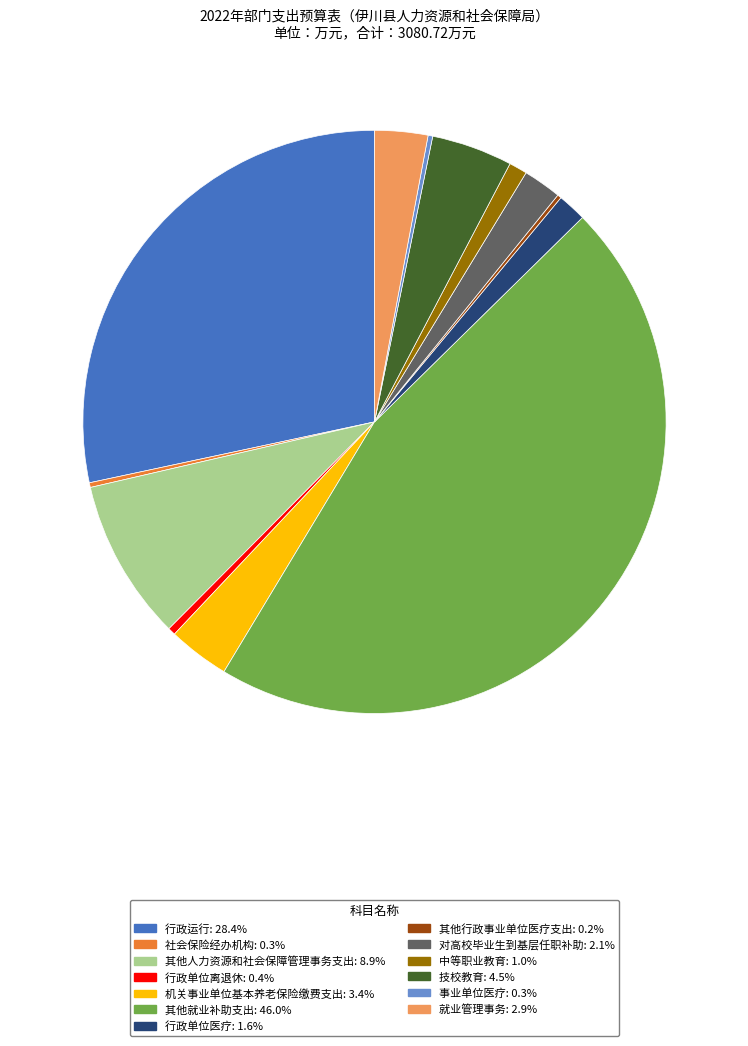

Between 其他就业补助支出 and 就业管理事务, which is larger?

其他就业补助支出